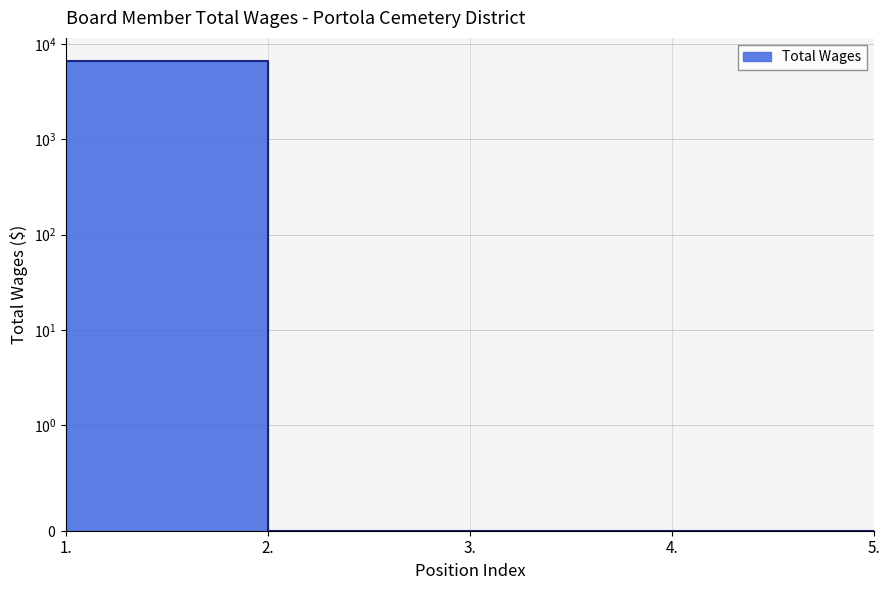

Reading left to right, extract all data points from this chart.

1.=6600	2.=0	3.=0	4.=0	5.=0